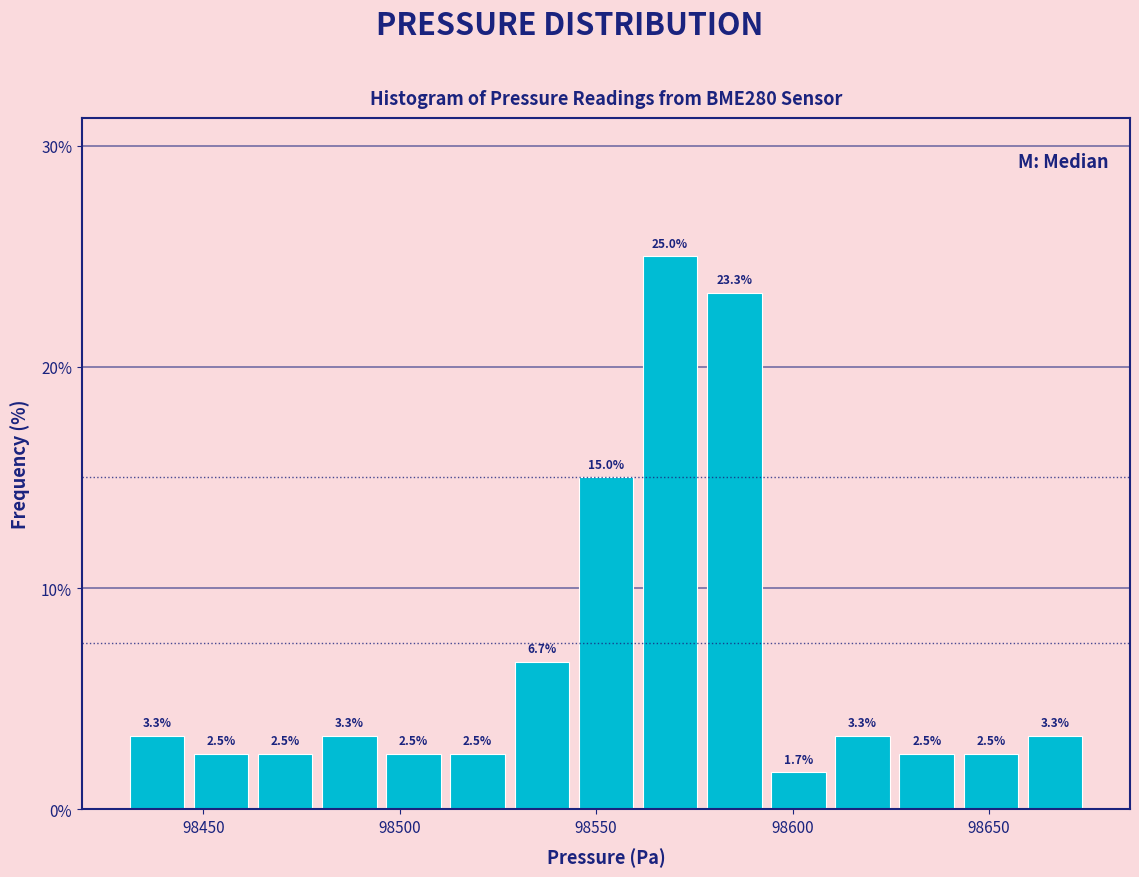

Around what value on the x-axis is the tallest bar? Give the approximate position of its centre, as read against the axis.

98570